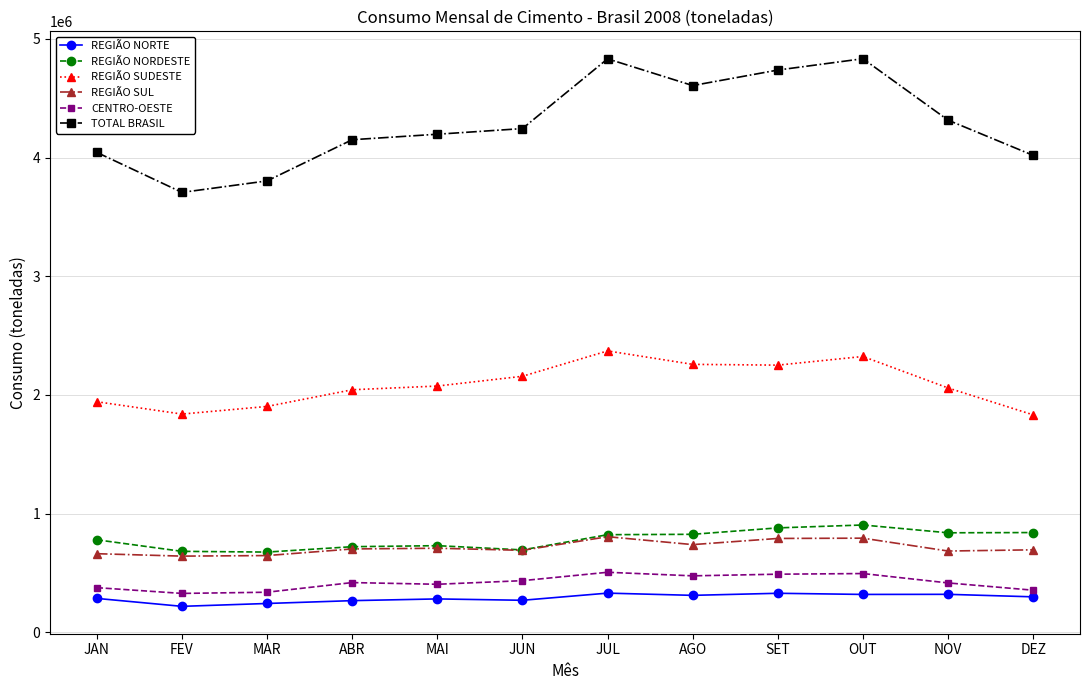

Between FEV and ABR, which series saw the biggest shift?

TOTAL BRASIL